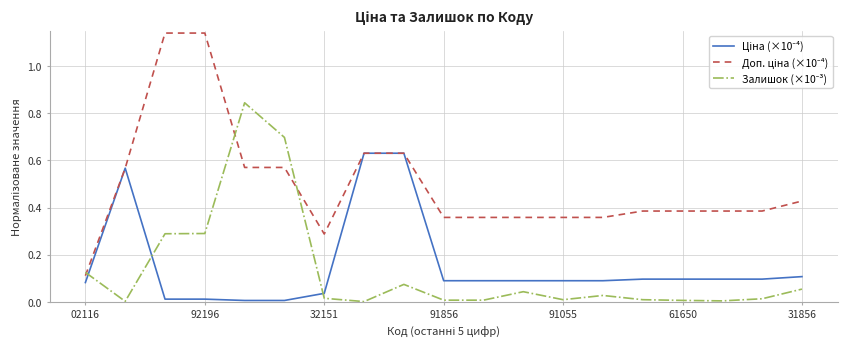

Does the chart have visible grid lines?

Yes